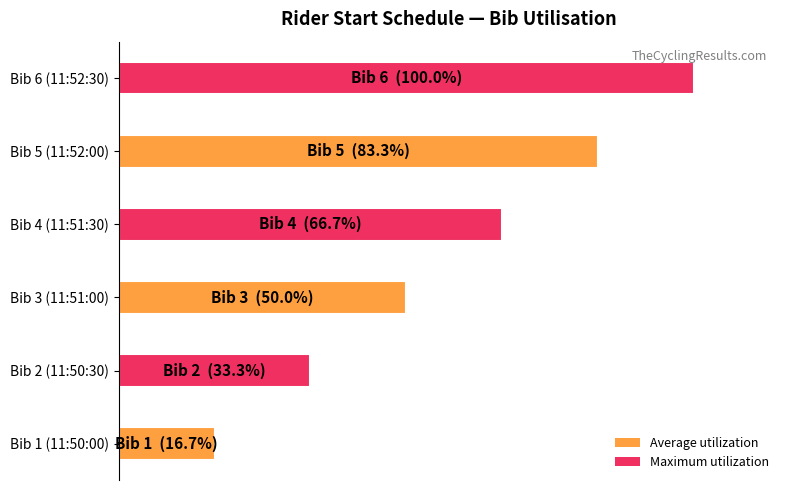

Are the bars horizontal?

Yes